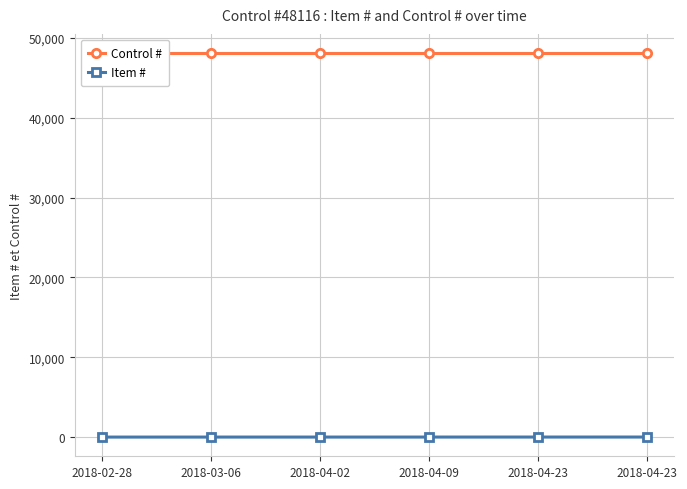

List the labels in order of Item # value, largest first.

2018-04-23, 2018-04-23, 2018-04-09, 2018-04-02, 2018-03-06, 2018-02-28